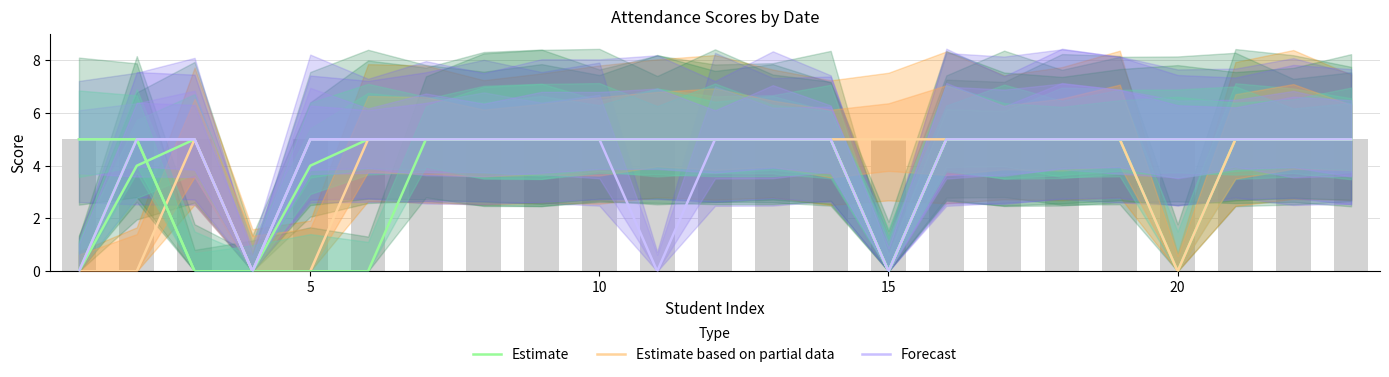

Is it true that Forecast equals 7 at 17?

False